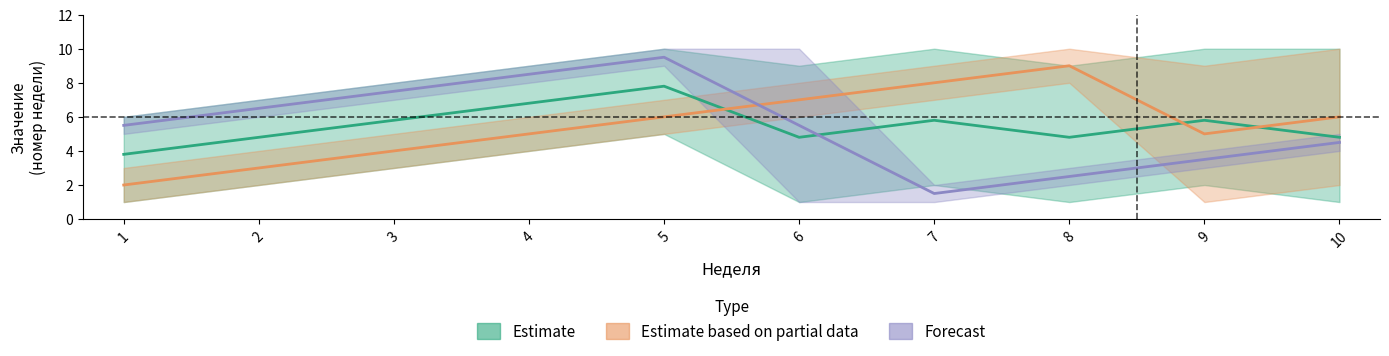

True or false: Forecast has more than 2 points higher than both neighbors.

False